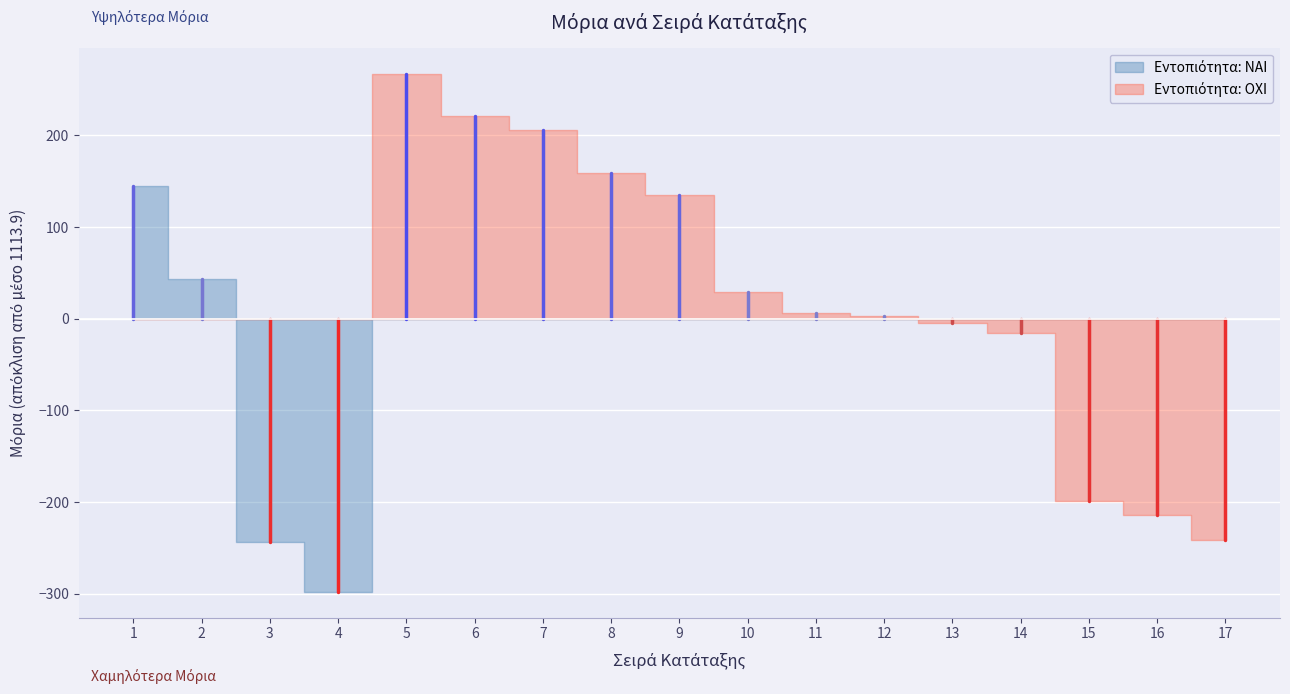

Between 12 and 14, which is larger?

12